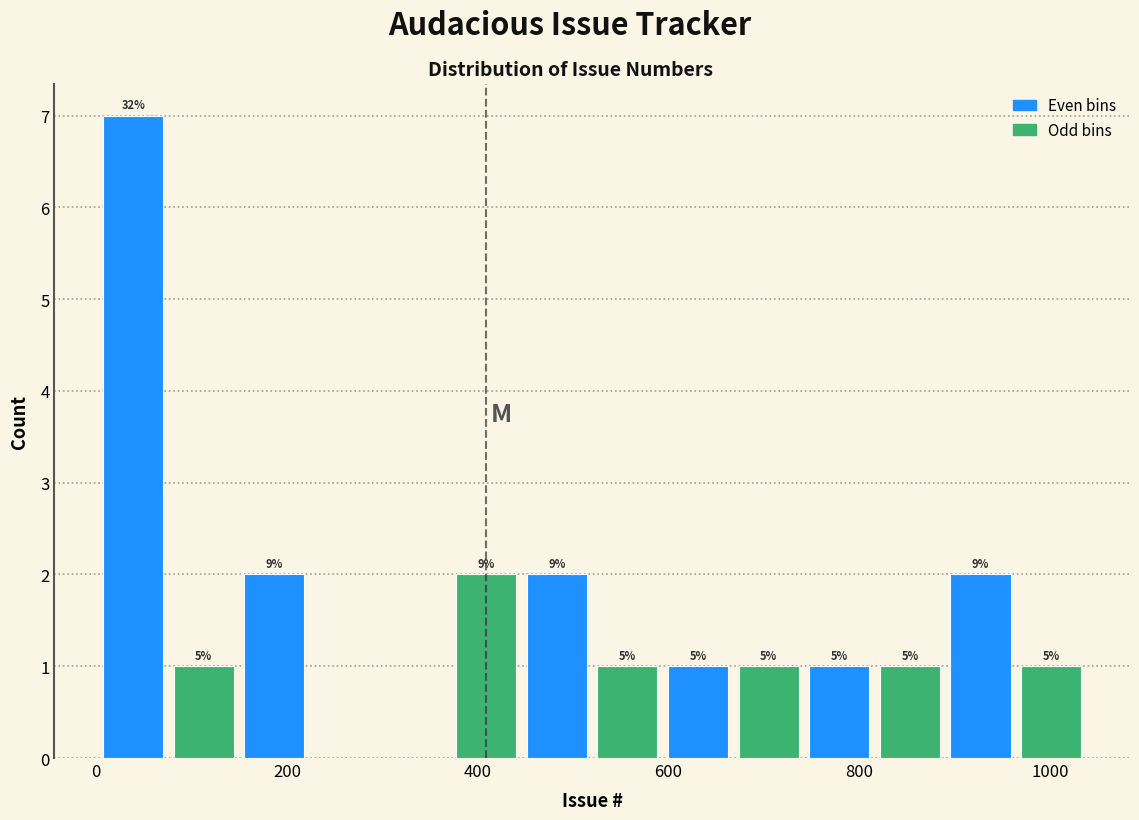

Read against the x-axis, roughly where is the centre of the tallest bar?

40